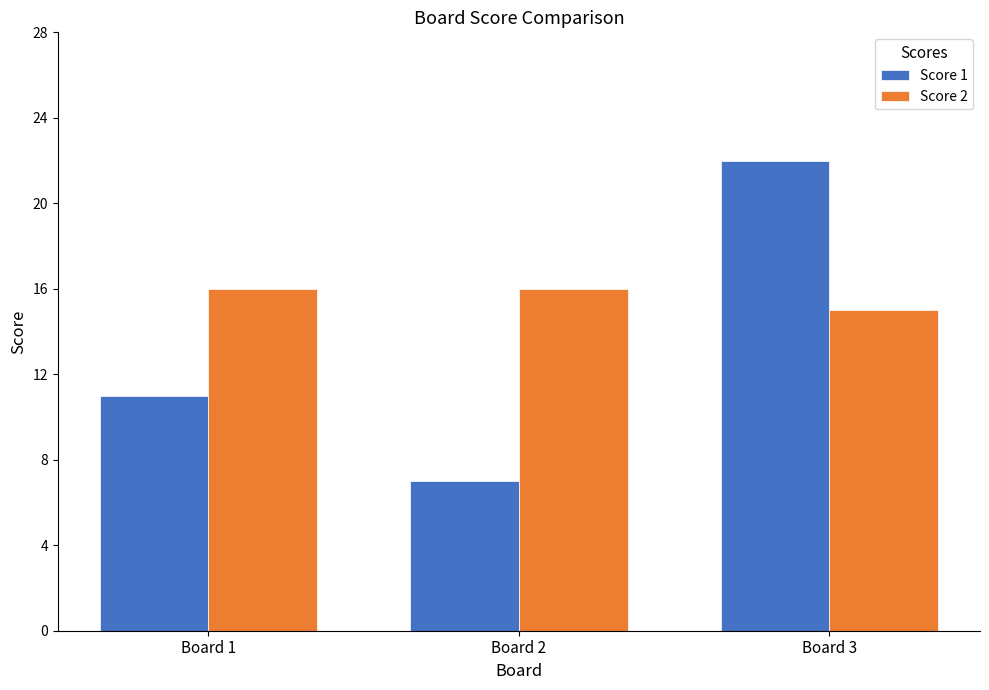

What are all the series names shown in the legend?

Score 1, Score 2